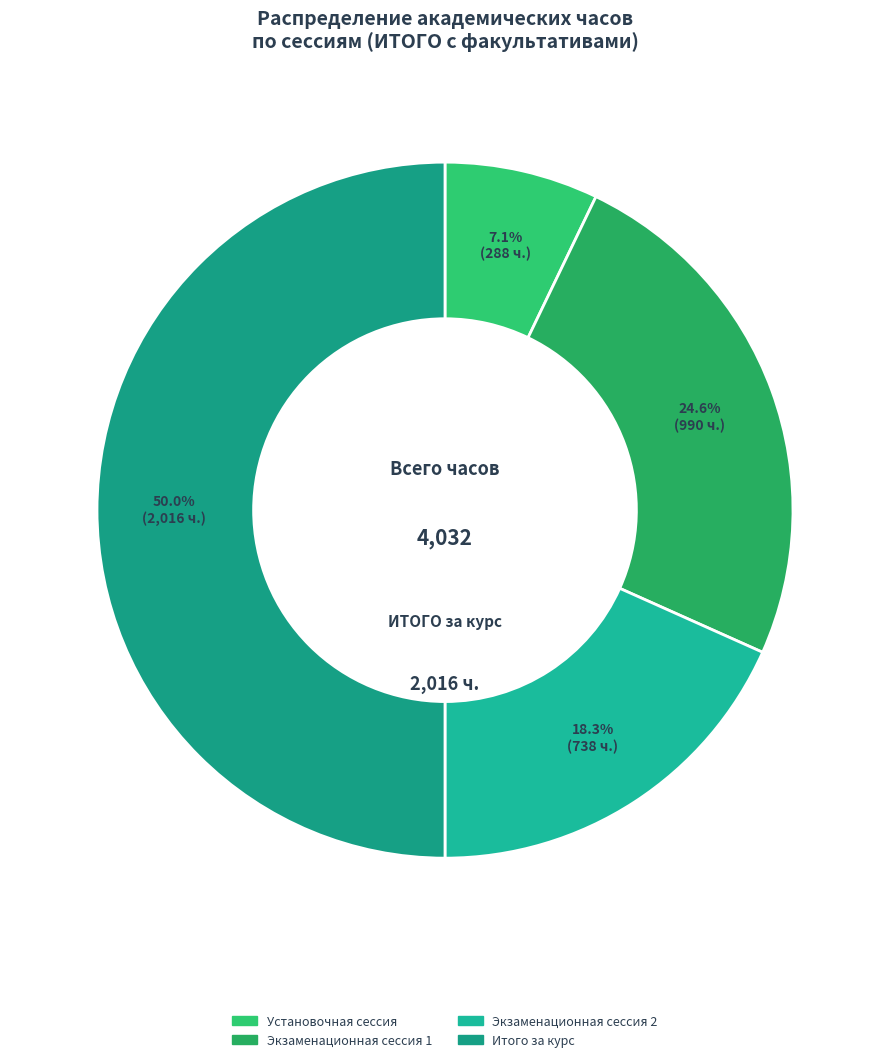

Is Итого за курс the majority of the pie?

No